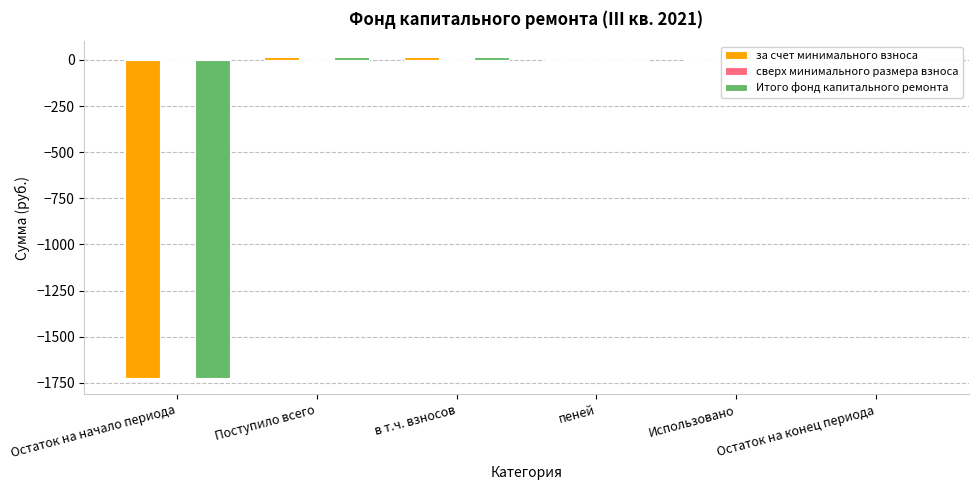

What is the sum of all Итого фонд капитального ремонта values?

-1696.4